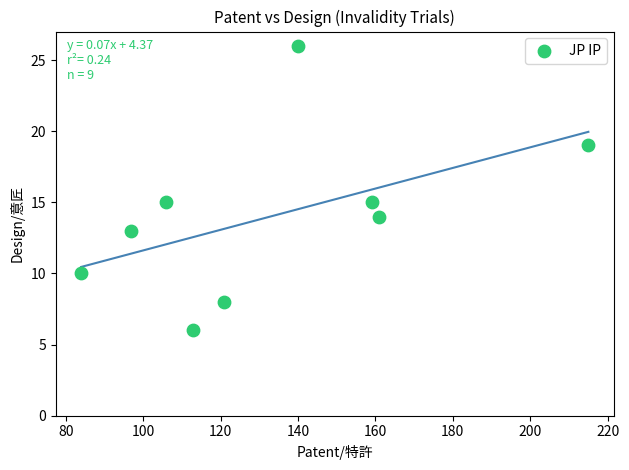

What is the average Y value?

14